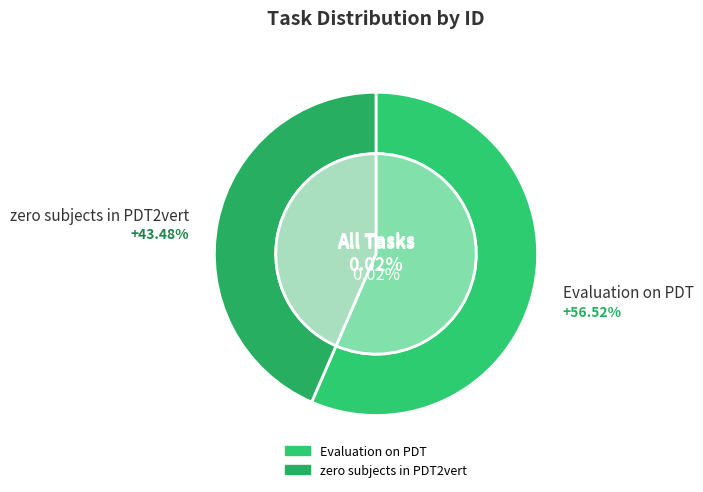

What is the smallest slice in the pie chart?

zero subjects in PDT2vert